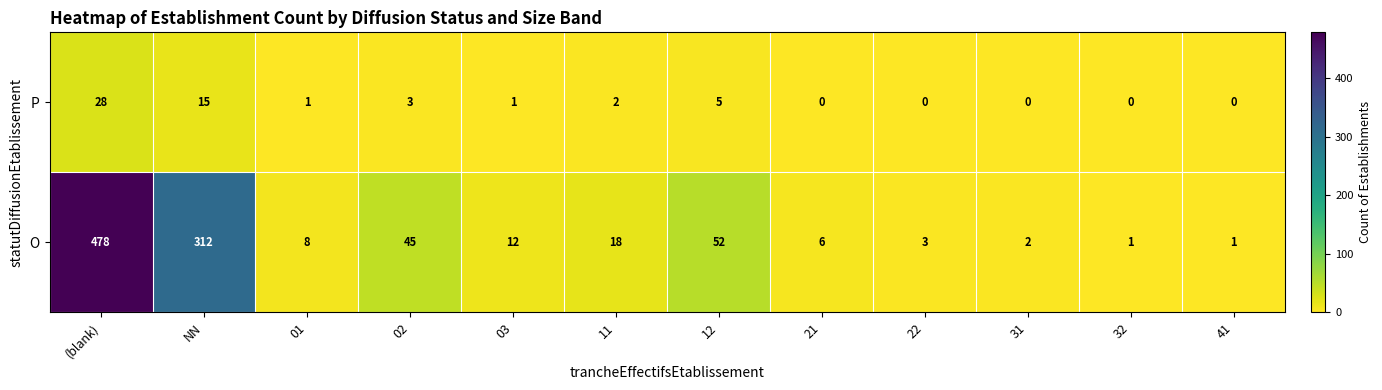

List the series in order of their peak value, highest first.

O, P